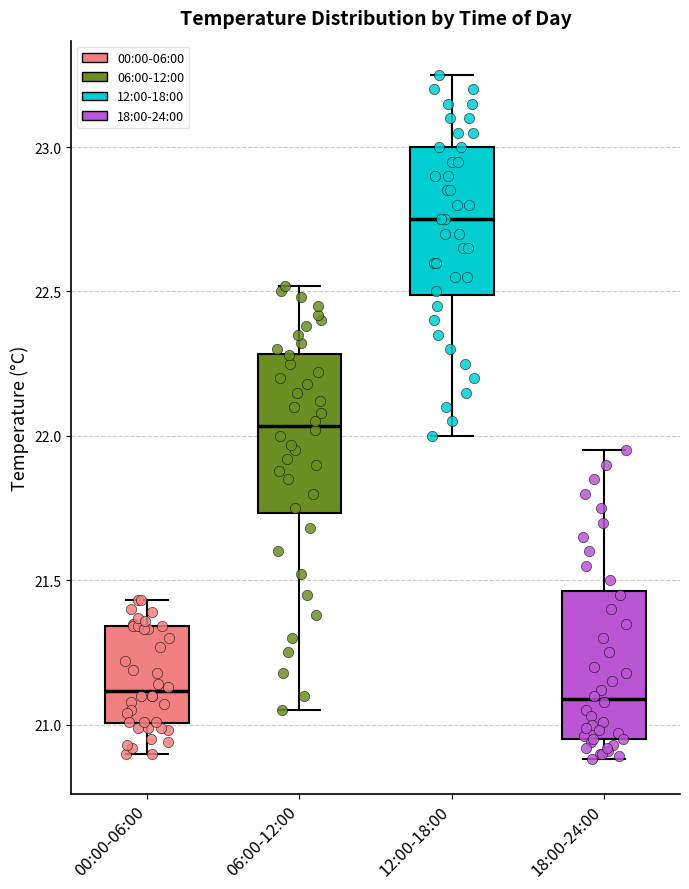

Reading left to right, transcribe this box plot: for each box, give where its median line is, the range the box spans, and where its two whiskers end, as read against the y-axis. The values are not printed on the chart, so give them approximately, as read against the axis.

00:00-06:00: median 21.10, box 21.00 to 21.35, whiskers 20.90 to 21.45
06:00-12:00: median 22.05, box 21.75 to 22.30, whiskers 21.05 to 22.50
12:00-18:00: median 22.75, box 22.50 to 23.00, whiskers 22.00 to 23.25
18:00-24:00: median 21.10, box 20.95 to 21.45, whiskers 20.90 to 21.95